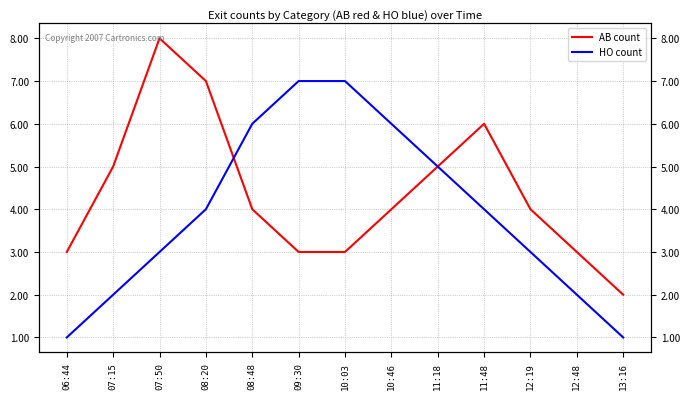

What is the sum of all HO count values?

51